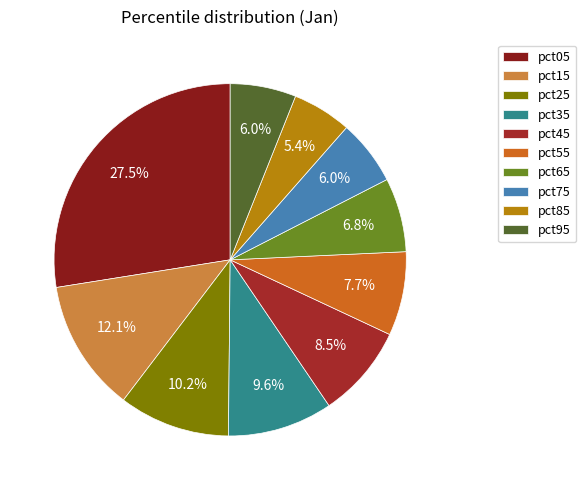

What is the total percentage of pct95 and pct35?

15.7%